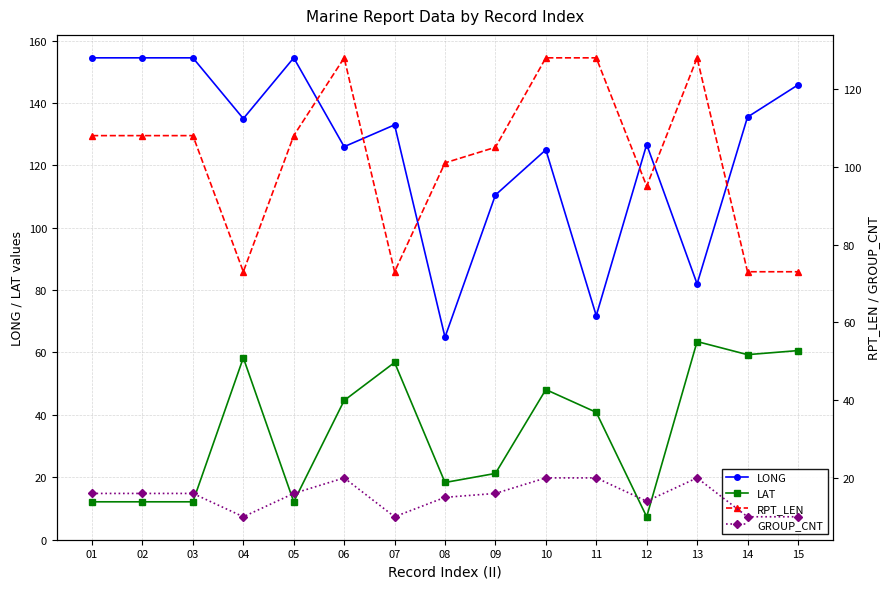

True or false: RPT_LEN and GROUP_CNT cross at least once.

False